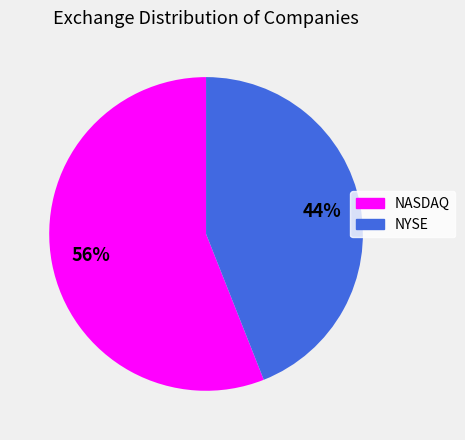

Approximately how many times larger is the value at NASDAQ compared to NYSE?

1.3